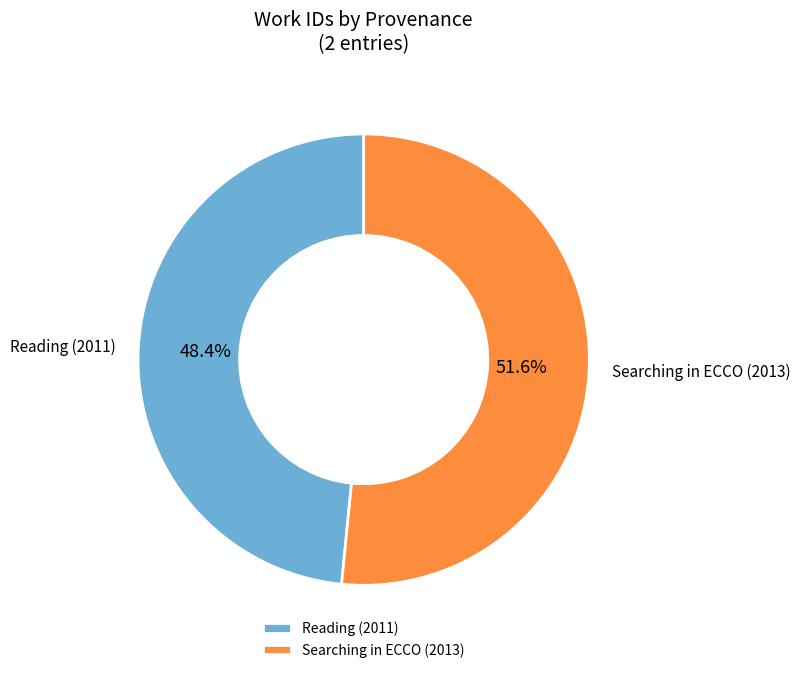

To the nearest percent, what is the combined percentage of Searching in ECCO (2013) and Reading (2011)?

100%